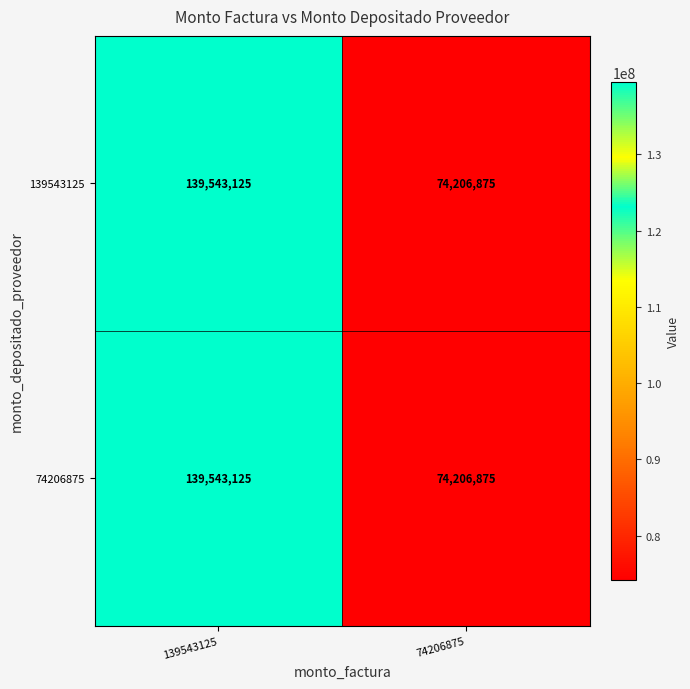

What is the sum of the 139543125 values at 74206875 and 139543125?

213750000